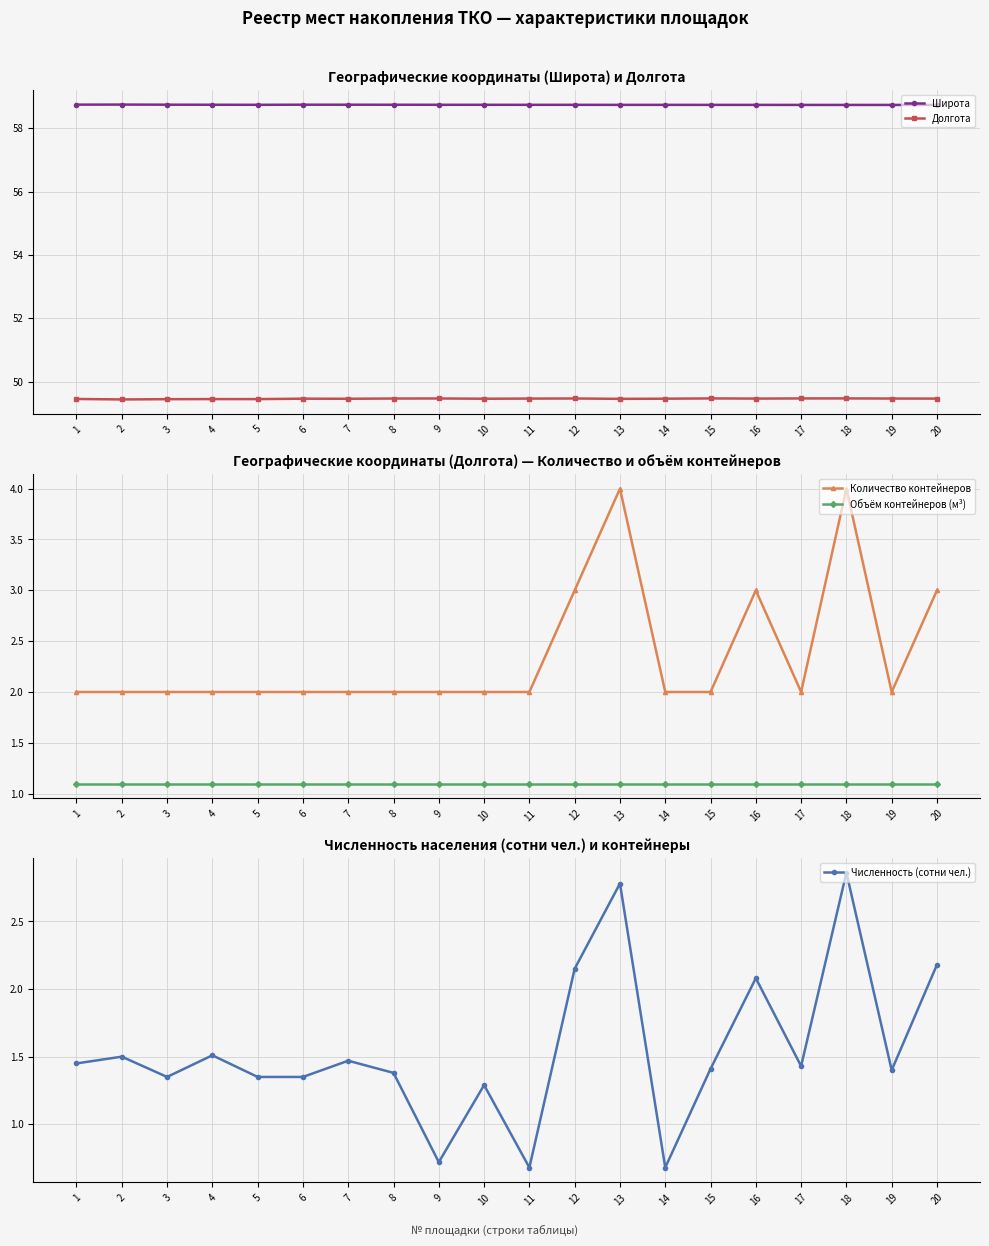

How many lines are shown in the chart?

5